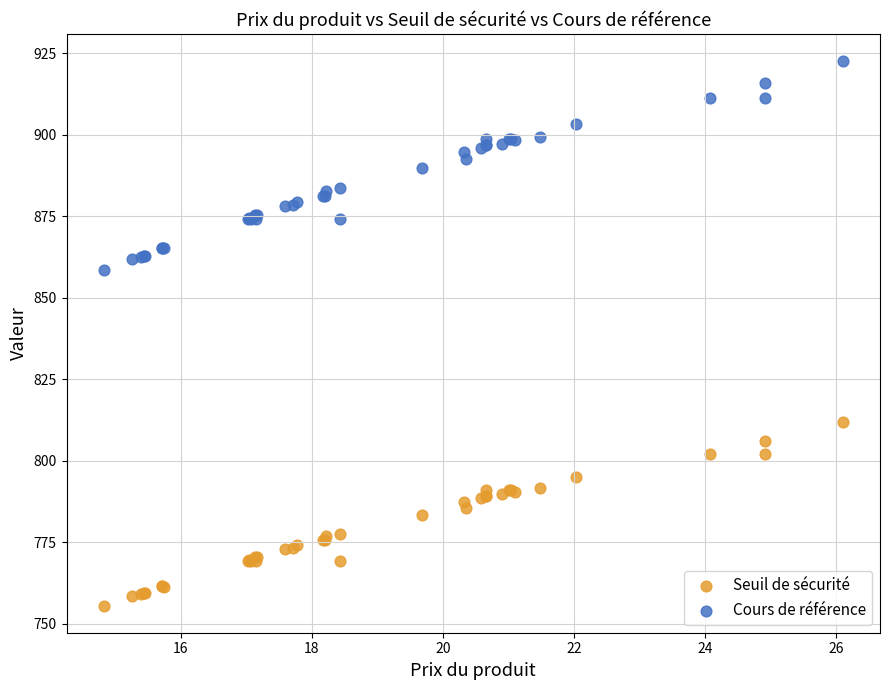

Across all series, what Y value is closest to 839?

858.6